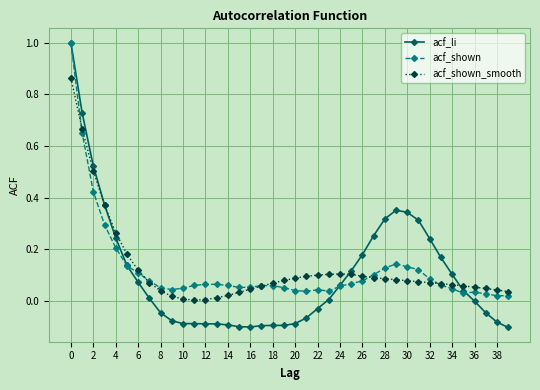

What is the maximum value shown in the chart?

1.0